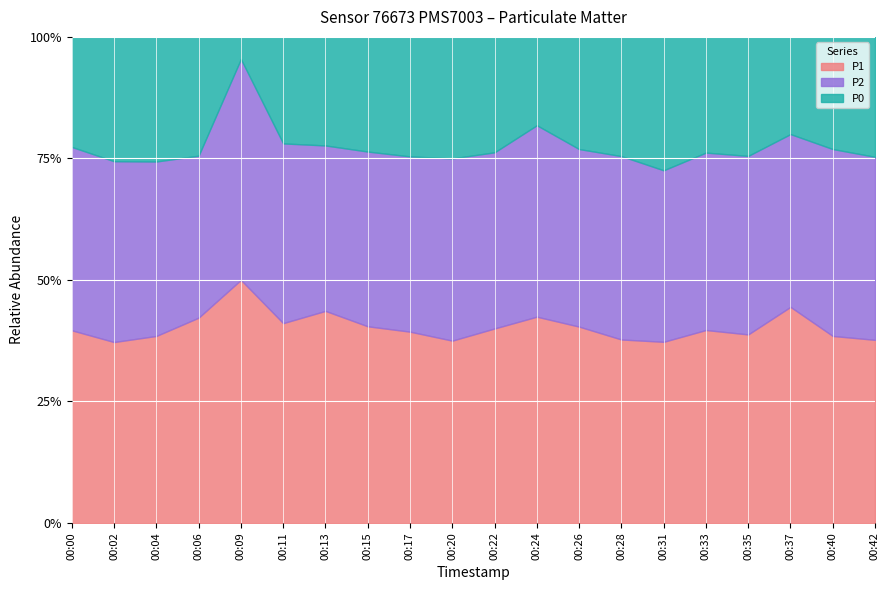

What is the total value across all series at 00:13?

100.0